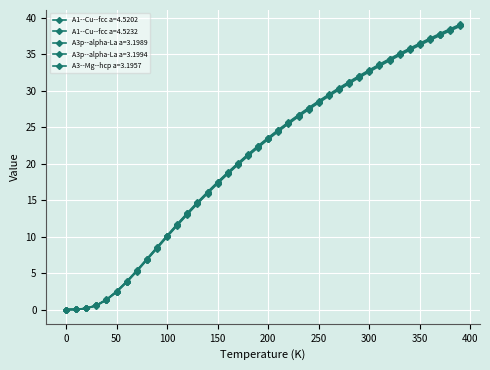

How many values in the A3p--alpha-La a=3.1989 series are below 23?

20